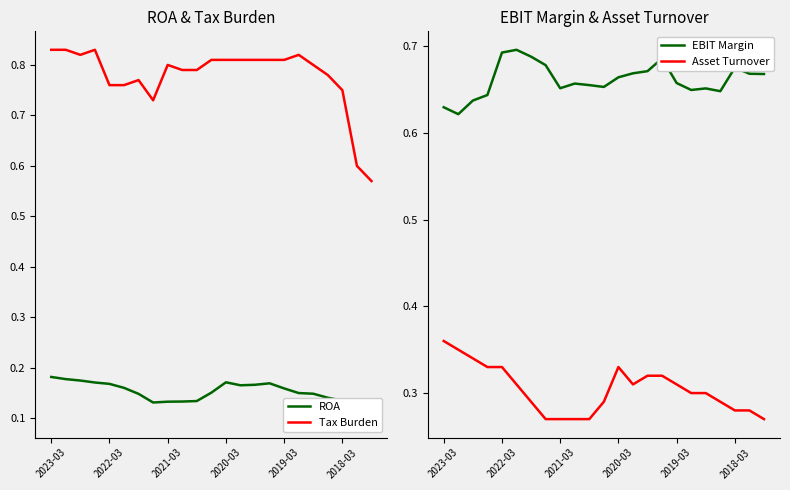

Is it true that EBIT Margin equals 1.0 at 2018-03?

False